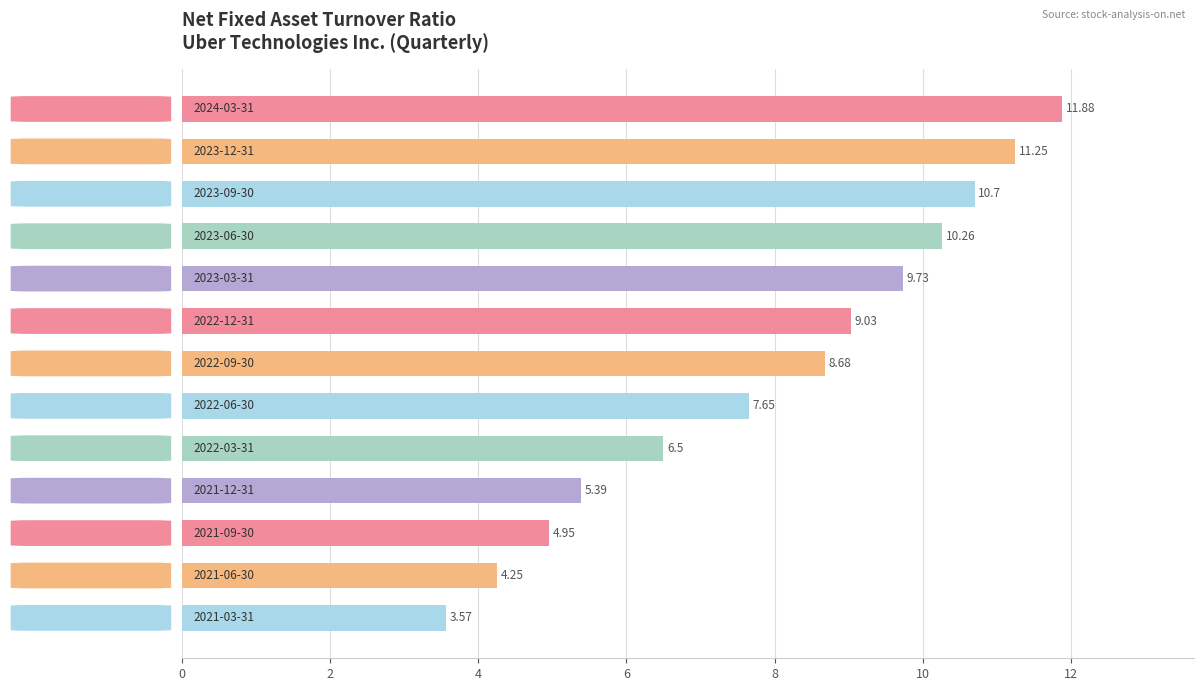

How many categories are shown in the chart?

13